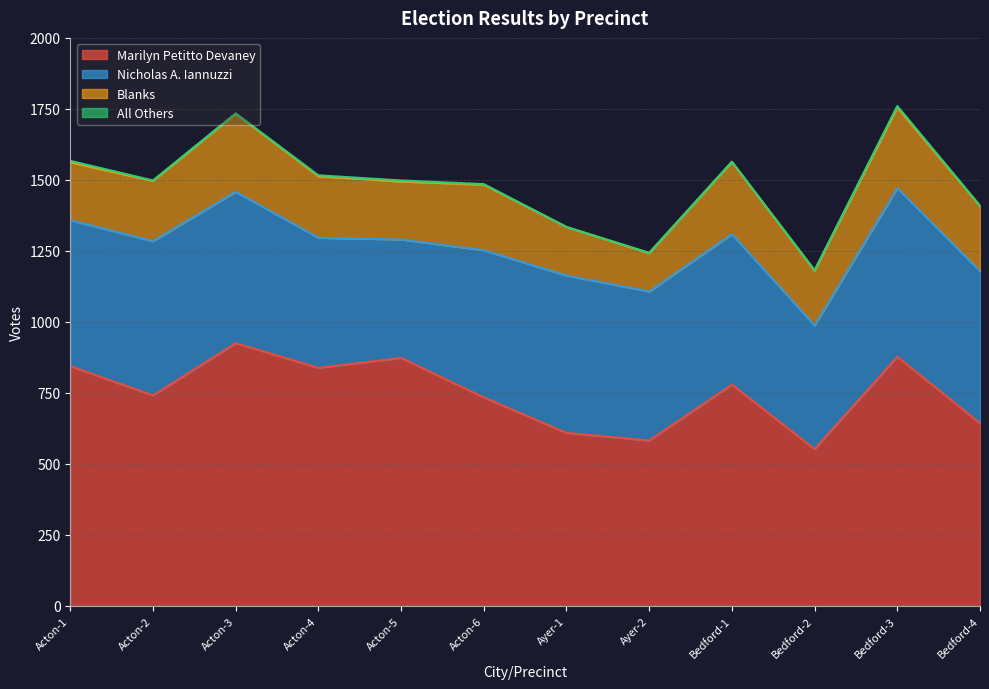

Which category has the highest value in the Marilyn Petitto Devaney series?

Acton-3